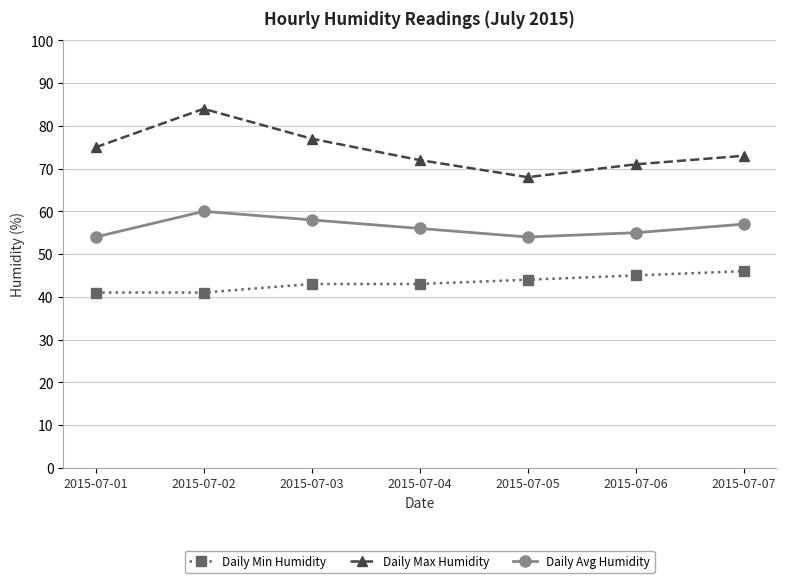

At how many categories does at least one series exceed 58?

7